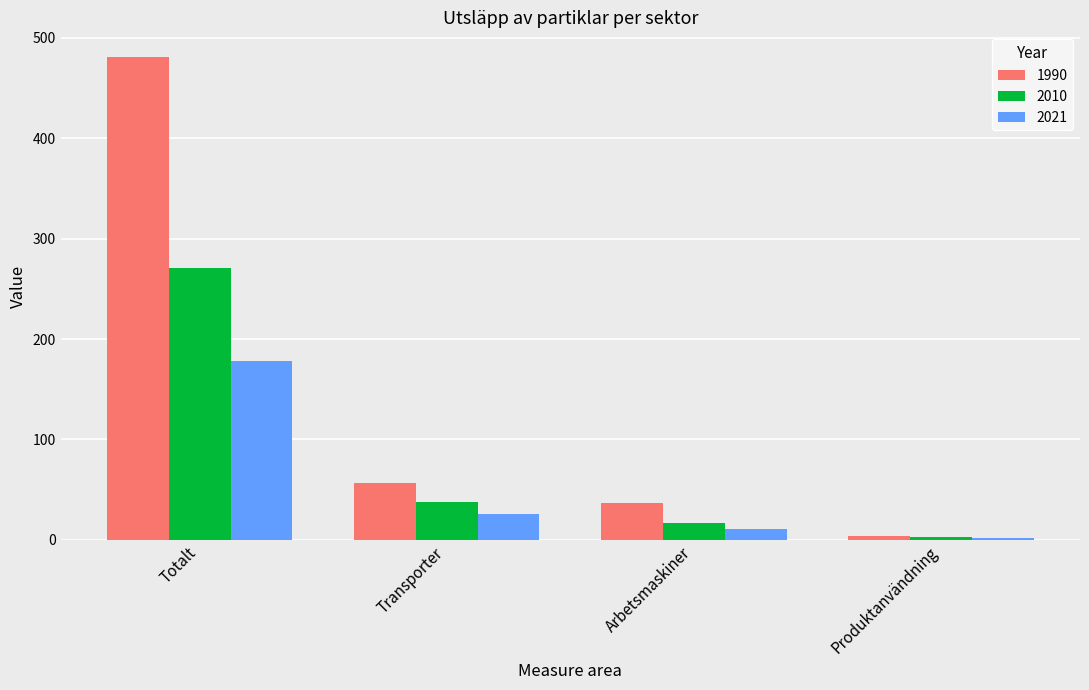

At which label does 1990 first exceed 56?

Totalt